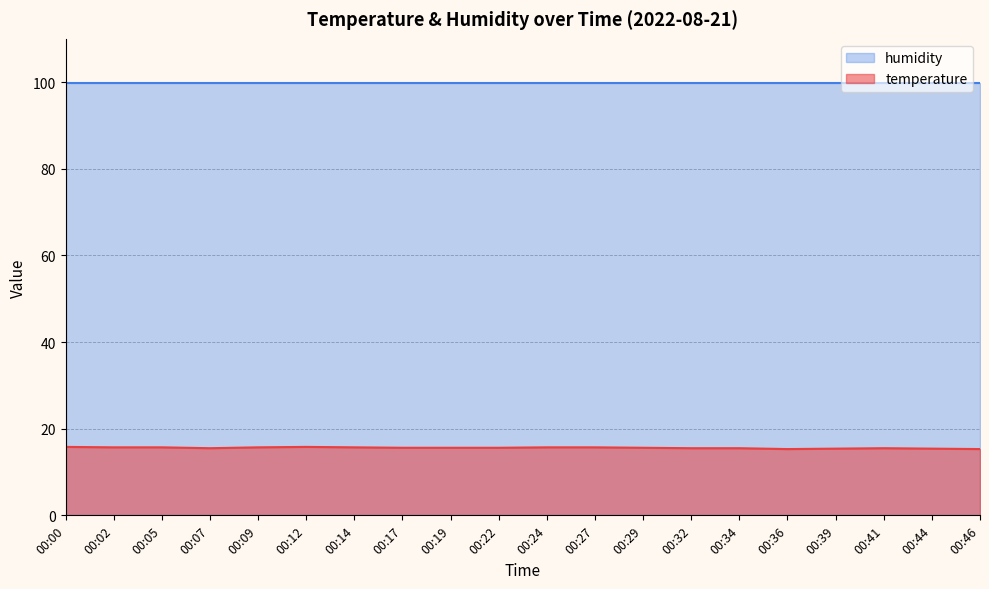

True or false: the data shows 8.7 at 00:14.

False